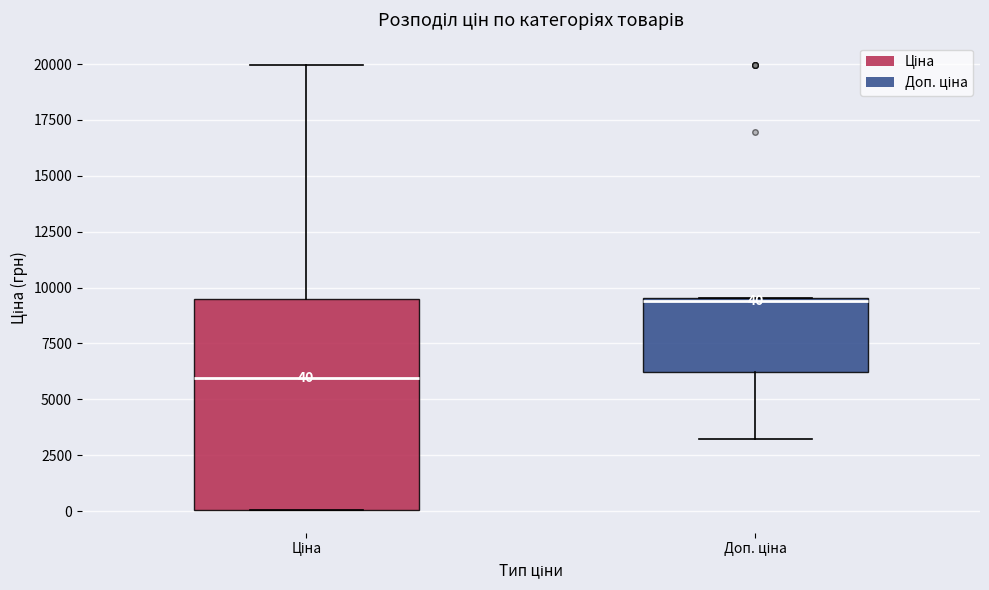

Which box has the highest median line?

Доп. ціна